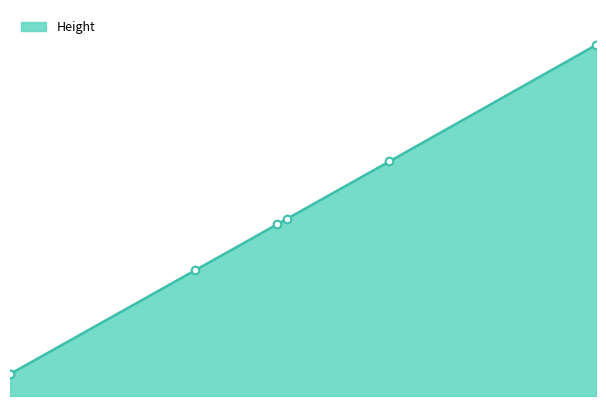

Does the chart have visible grid lines?

No